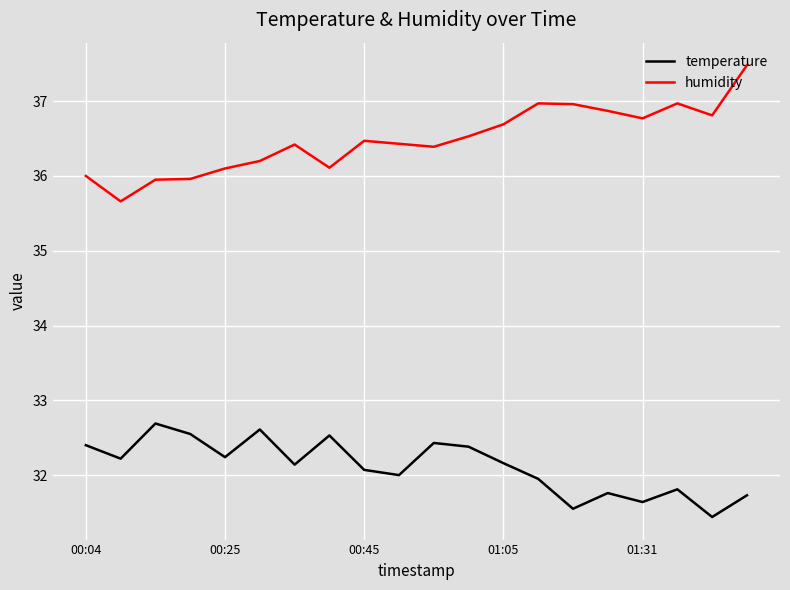

What is the difference between the second highest and second lowest values in the humidity series?

1.0